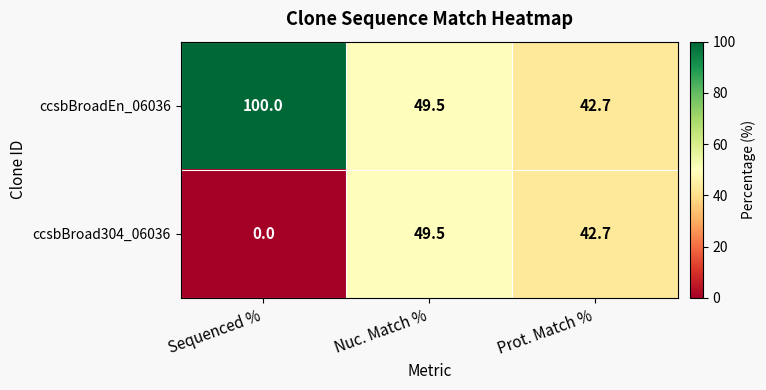

What is the total value across all series at Sequenced %?

100.0